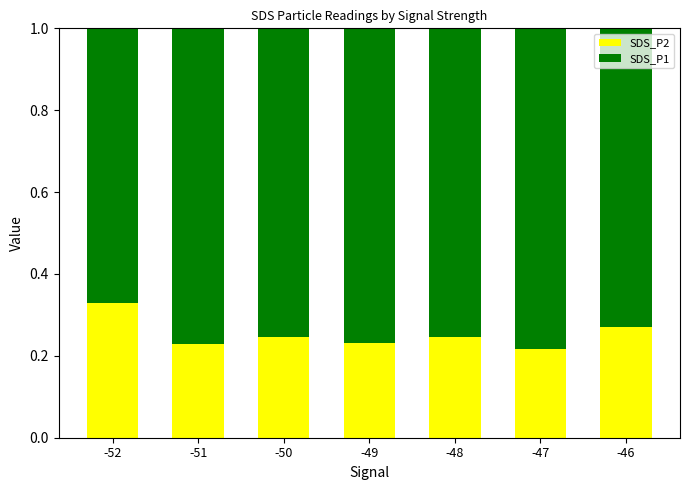

What is the total value across all series at -51?

1.0